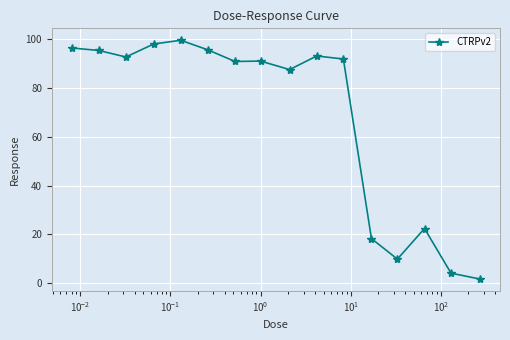

What is the value of the 5th point from the left?

99.4